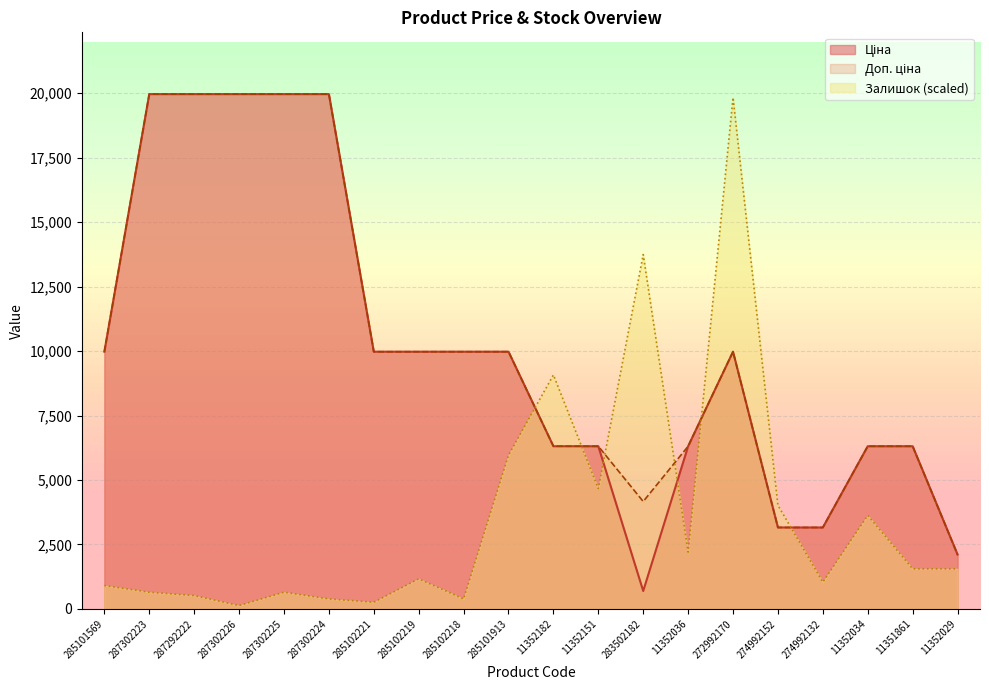

How many lines are shown in the chart?

3